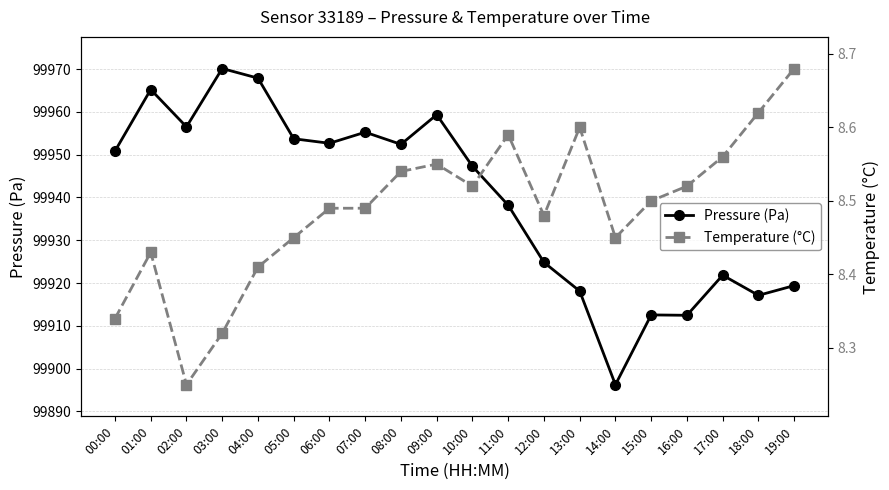

How many Temperature (°C) values are between 8 and 9?

20